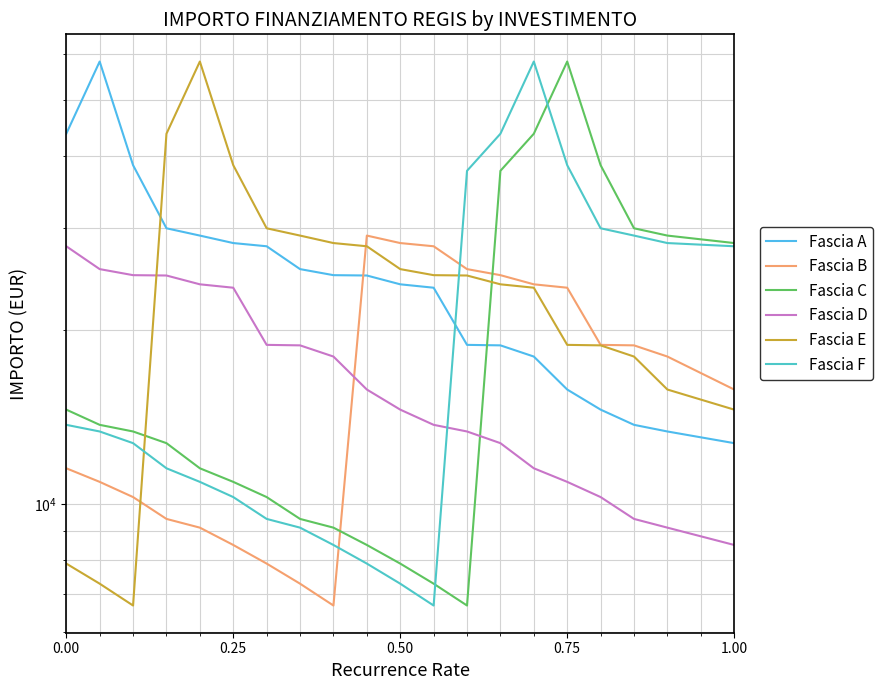

True or false: Fascia C and Fascia E cross at least once.

True